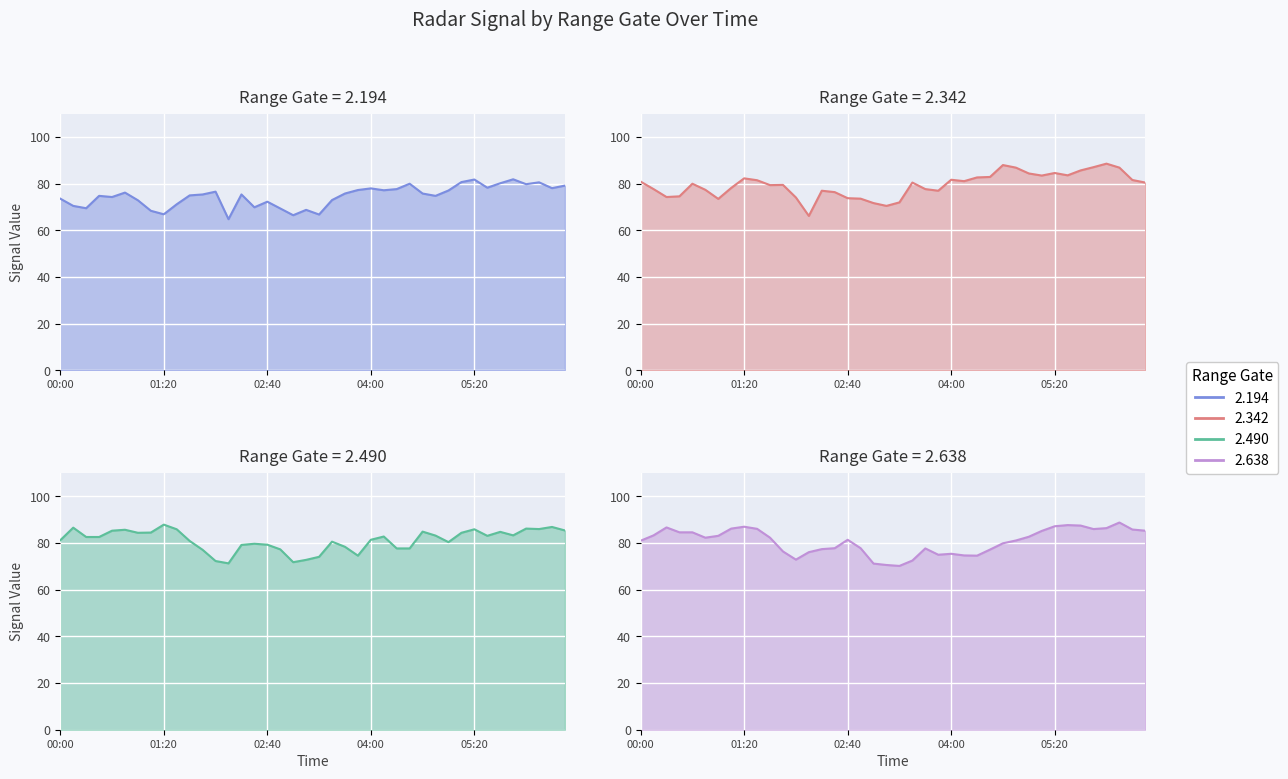

At which label is 2.194 closest to 73?

2003/01/11 03:30